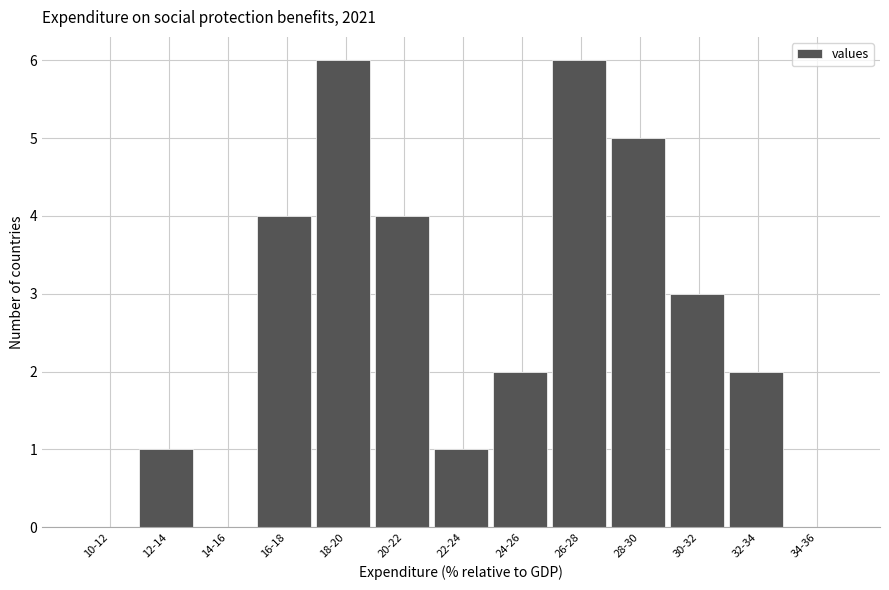

Reading left to right, transcribe all the data shown in this chart.

10-12=0	12-14=1	14-16=0	16-18=4	18-20=6	20-22=4	22-24=1	24-26=2	26-28=6	28-30=5	30-32=3	32-34=2	34-36=0